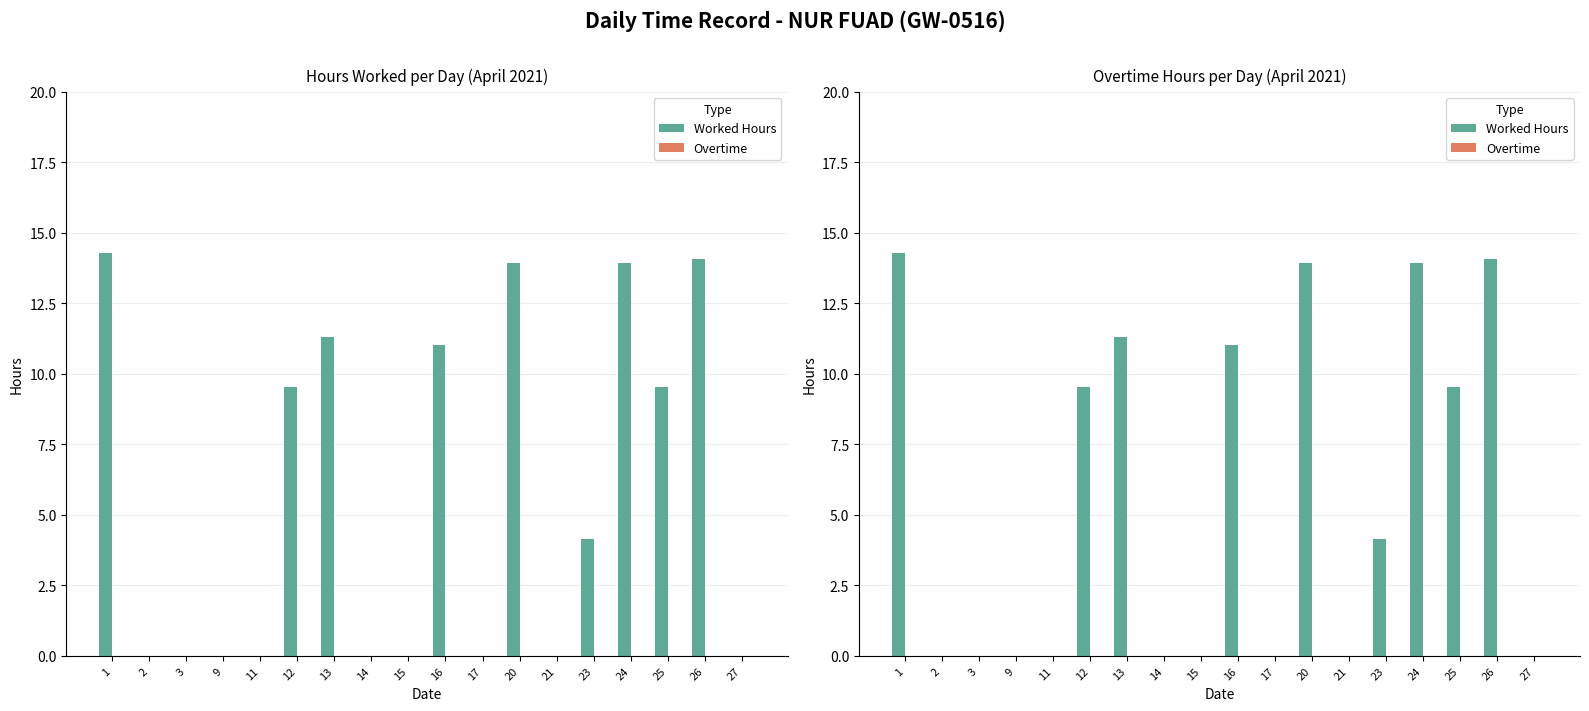

What is the highest value of the Worked Hours series?

14.3